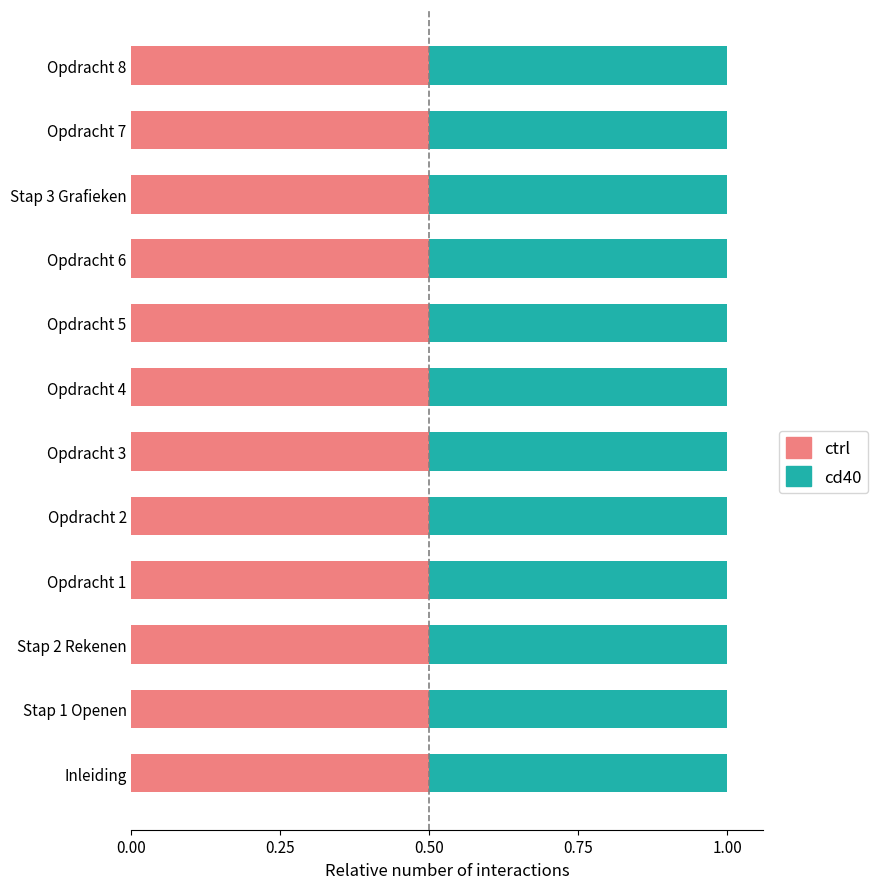

What is the lowest value of the ctrl series?

0.5